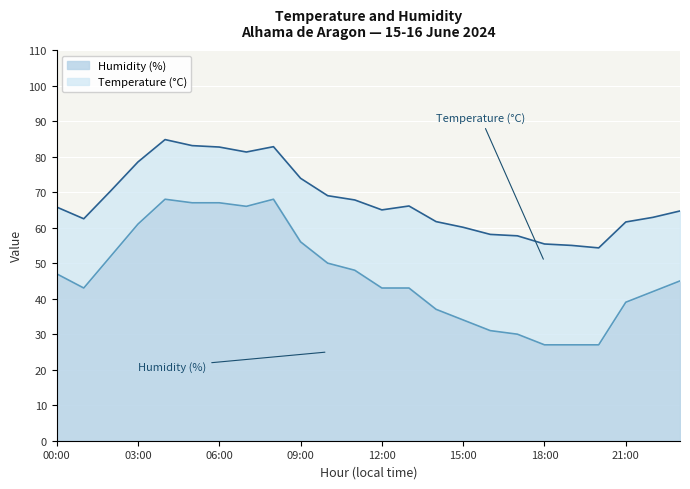

Which category has the lowest value across all series?

18:00